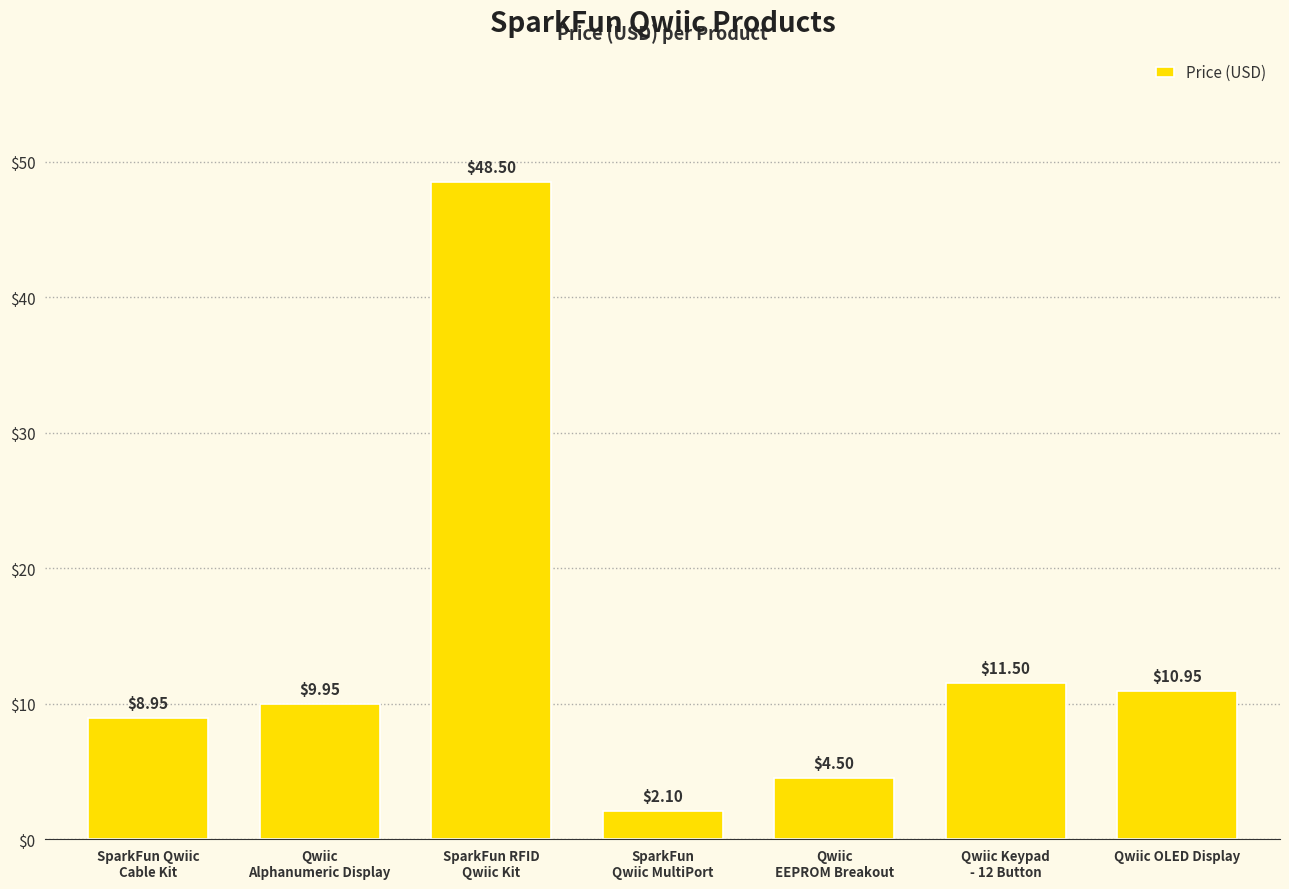

Rank the categories by value from highest to lowest.

SparkFun RFID
Qwiic Kit, Qwiic Keypad
- 12 Button, Qwiic OLED Display, Qwiic
Alphanumeric Display, SparkFun Qwiic
Cable Kit, Qwiic
EEPROM Breakout, SparkFun
Qwiic MultiPort